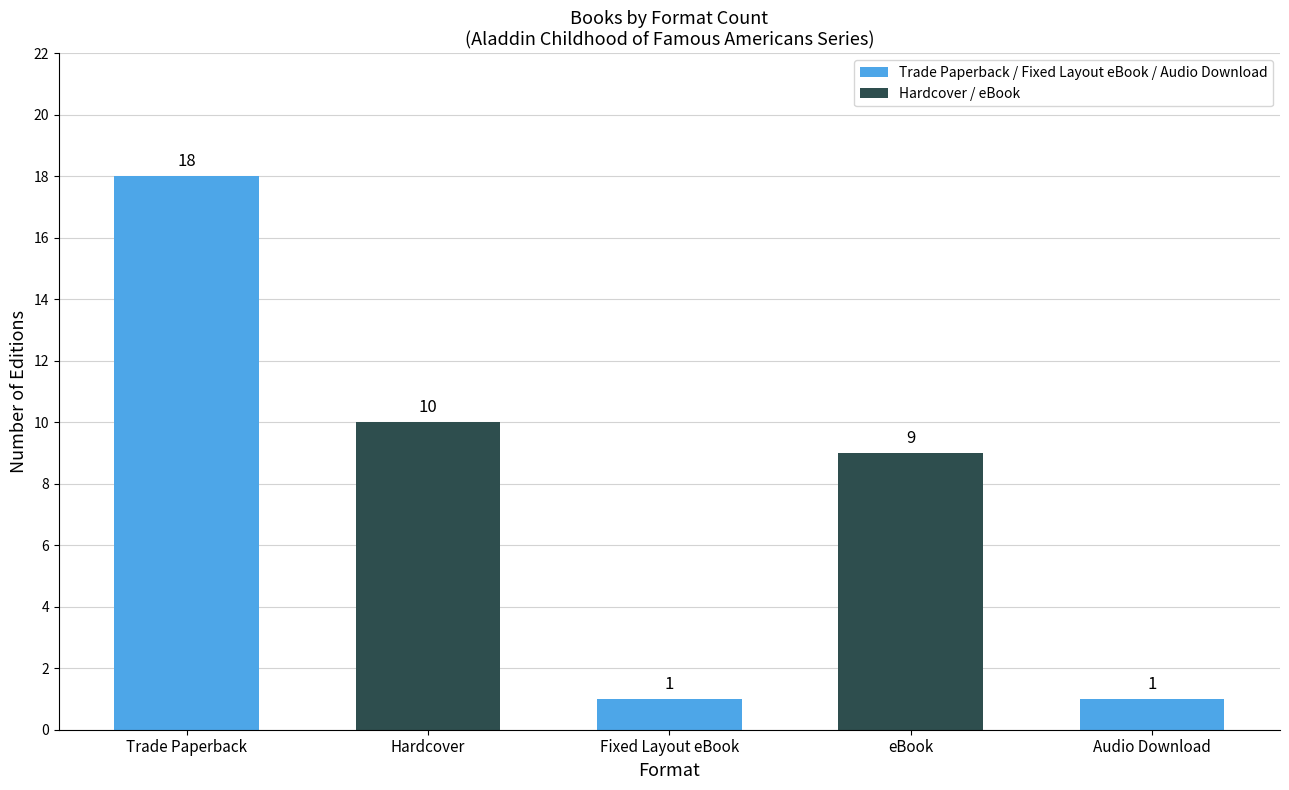

The chart shows a value of 18 at Trade Paperback. True or false?

True